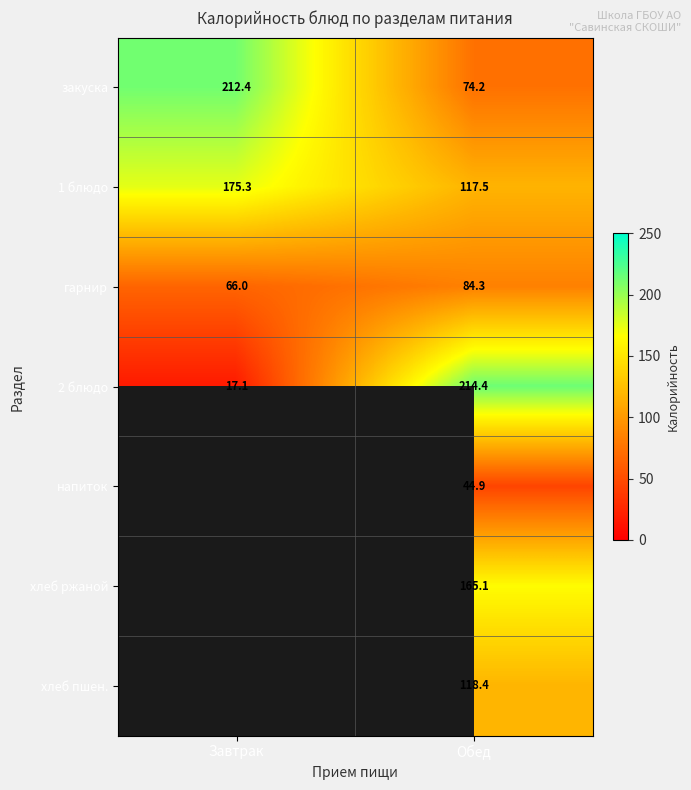

What is the difference between the highest and lowest values at Завтрак?

195.3